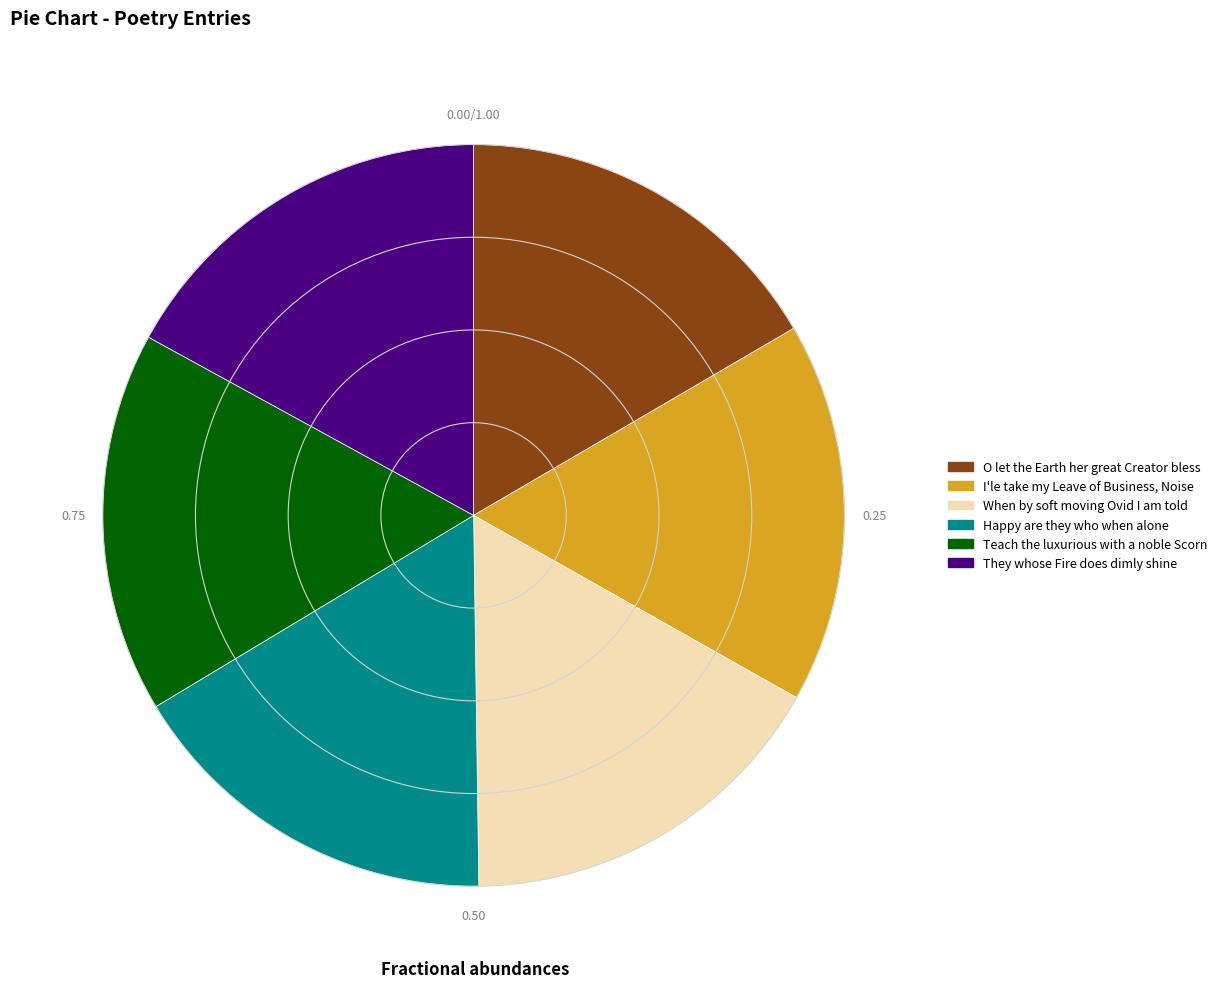

Is there a majority slice in this chart?

No